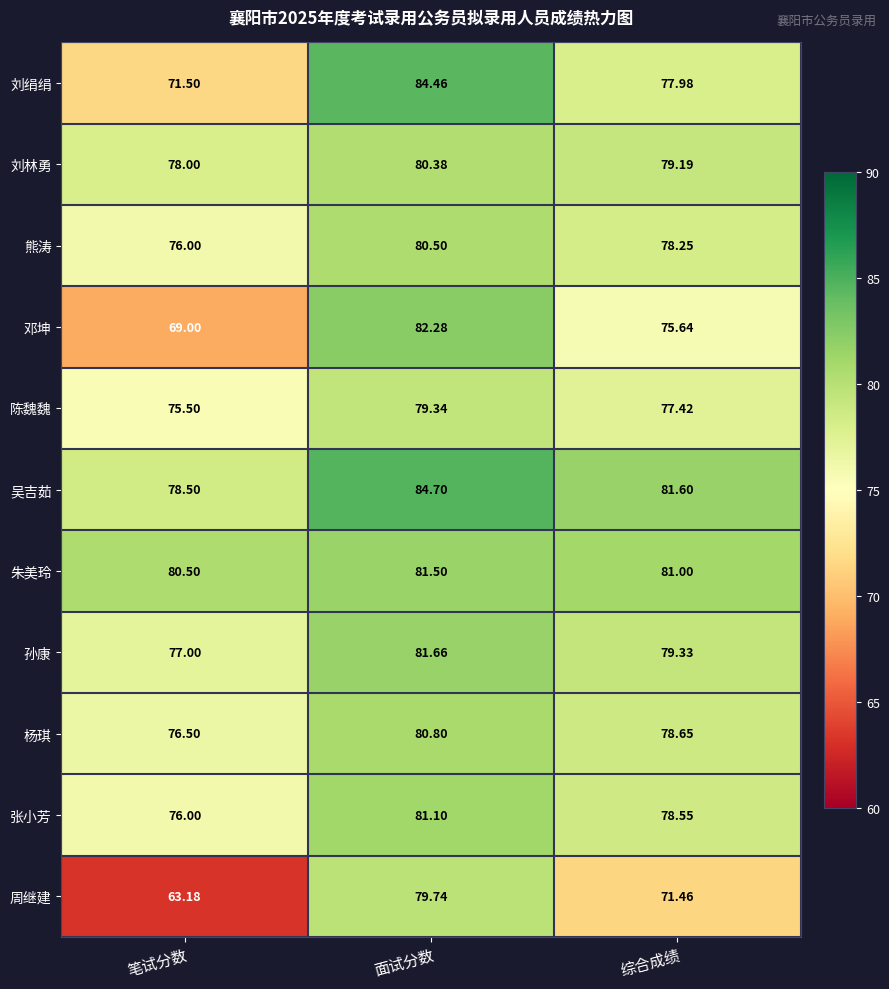

At which label does 邓坤 first exceed 75?

面试分数